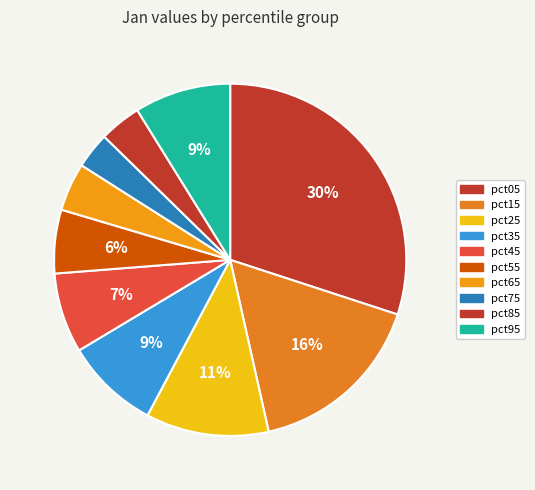

Which category has the smallest portion of the pie?

pct75